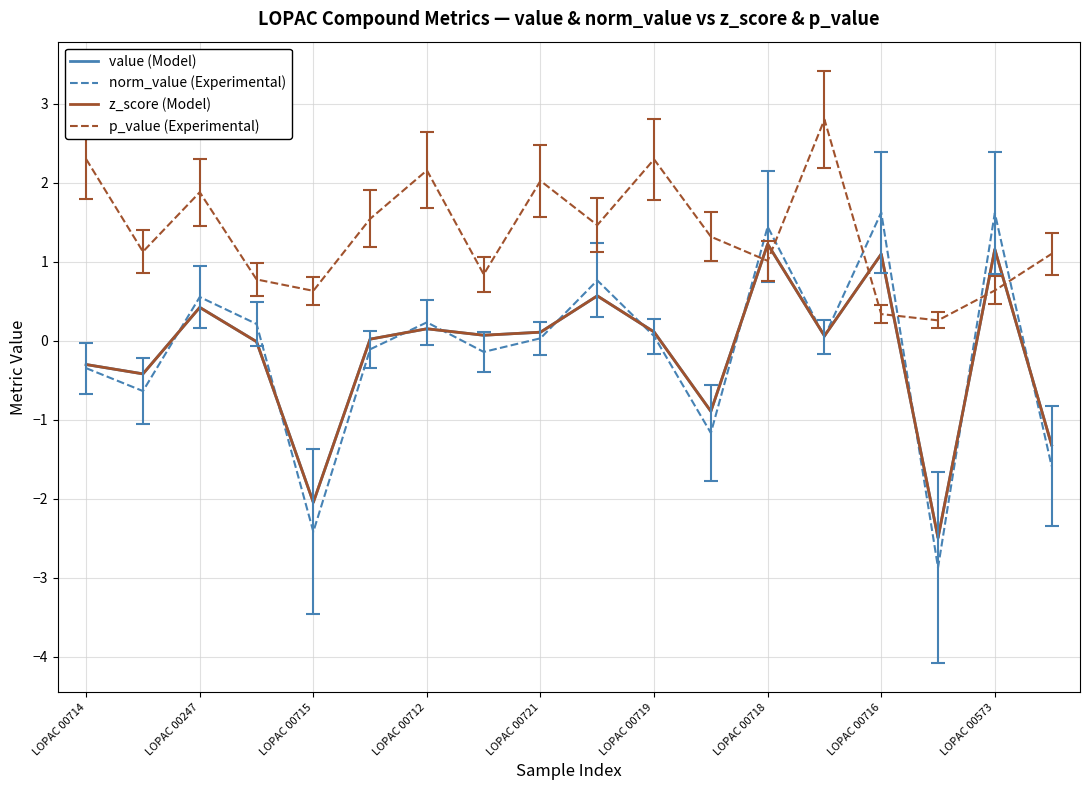

Reading right to left, extract all data points from this chart.

value (Model): -1.3	1.2	-2.5	1.1	0.1	1.2	-0.9	0.1	0.6	0.1	0.1	0.2	0.0	-2.0	-0.0	0.4	-0.4	-0.3
norm_value (Experimental): -1.6	1.6	-2.9	1.6	0.0	1.4	-1.2	0.1	0.8	0.0	-0.1	0.2	-0.1	-2.4	0.2	0.6	-0.6	-0.3
z_score (Model): -1.3	1.2	-2.5	1.1	0.1	1.2	-0.9	0.1	0.6	0.1	0.1	0.2	0.0	-2.0	-0.0	0.4	-0.4	-0.3
p_value (Experimental): 1.1	0.6	0.3	0.3	2.8	1.0	1.3	2.3	1.5	2.0	0.8	2.2	1.5	0.6	0.8	1.9	1.1	2.3